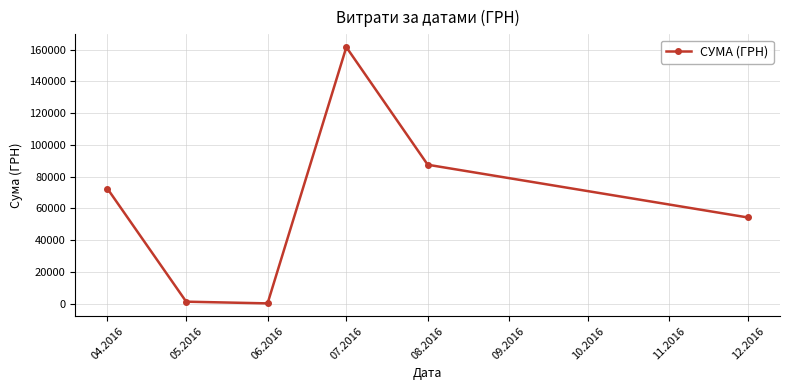

Approximately how many times larger is the value at 07.2016 compared to 08.2016?

1.8